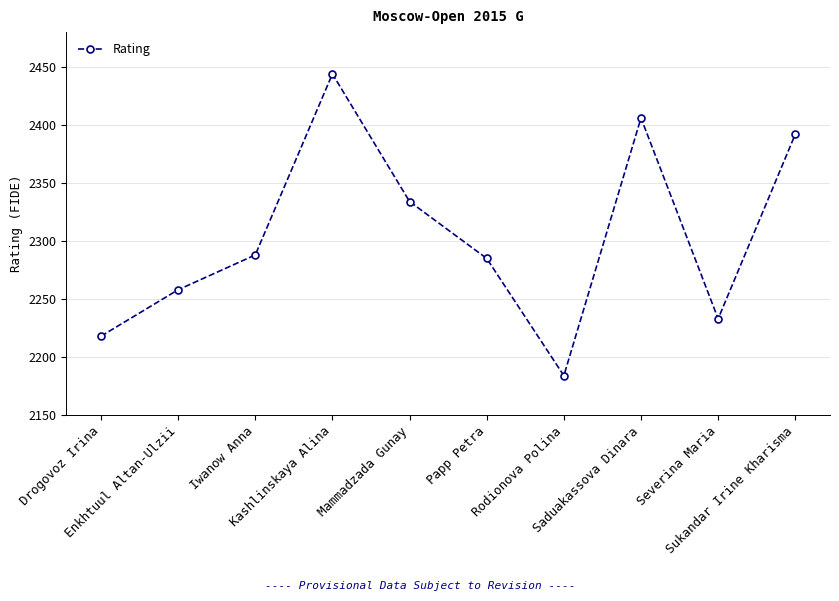

What is the ratio of the value at Enkhtuul Altan-Ulzii to the value at Drogovoz Irina?

1.0